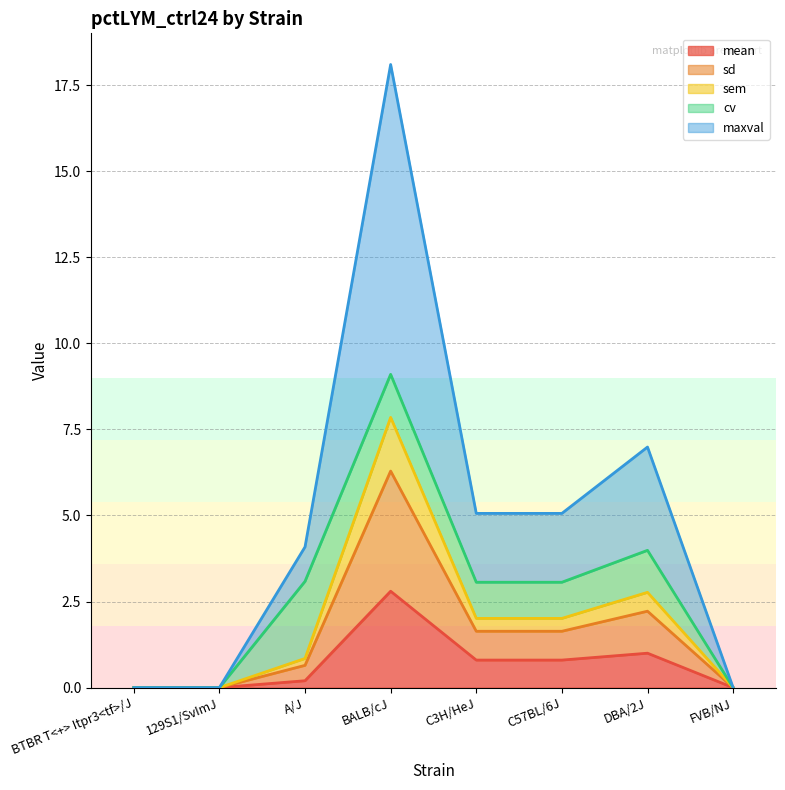

What is the average value of the mean series?

0.7